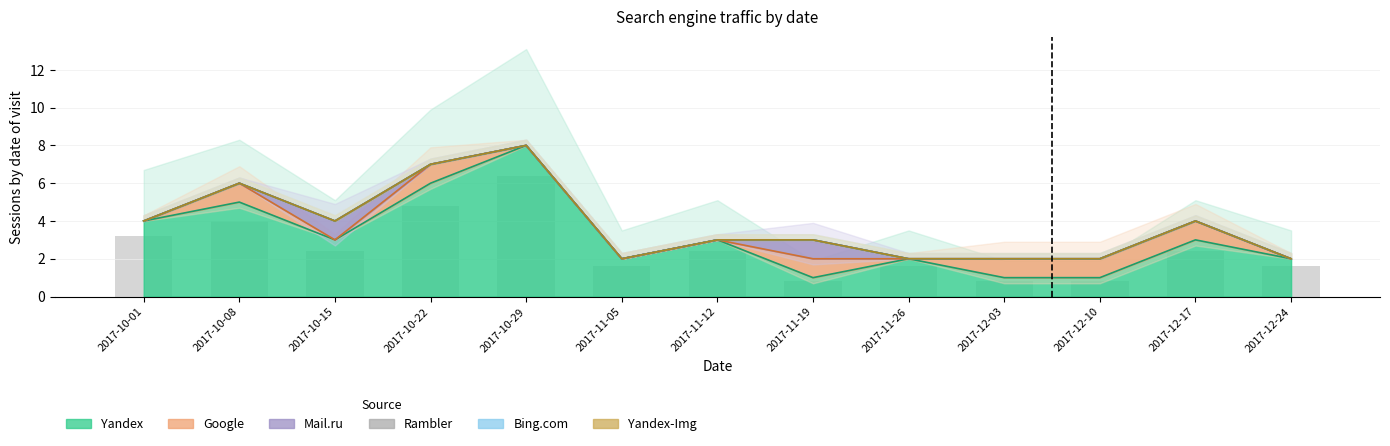

The value of Yandex-Img at 2017-11-19 is 0. True or false?

True